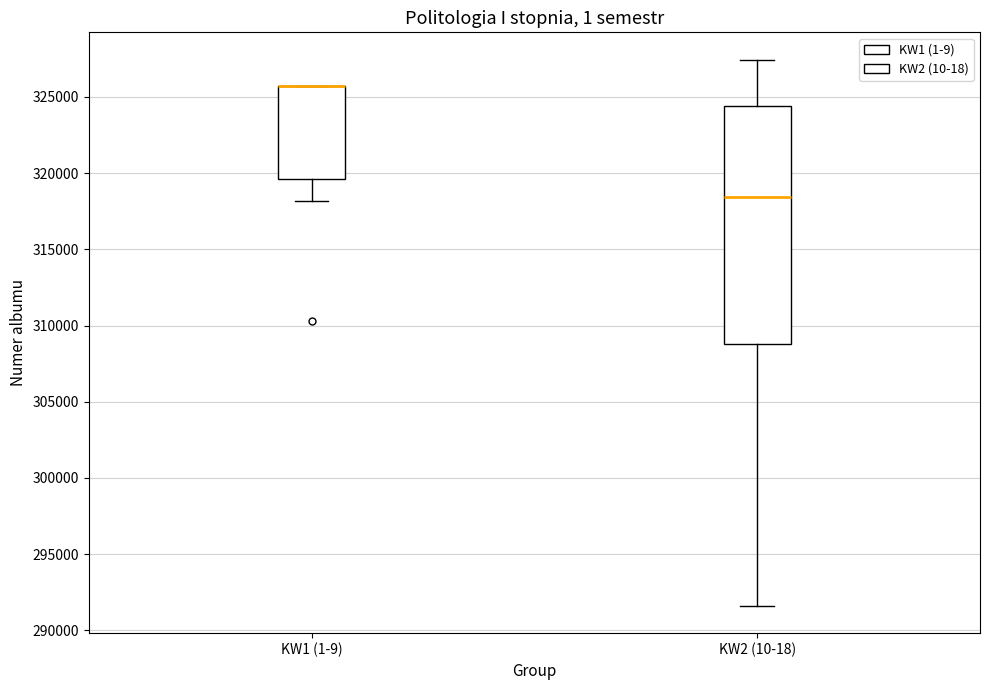

Where is the upper edge of the box for KW1 (1-9) on the y-axis? The values are not printed on the chart, so give them approximately, as read against the axis.

325500